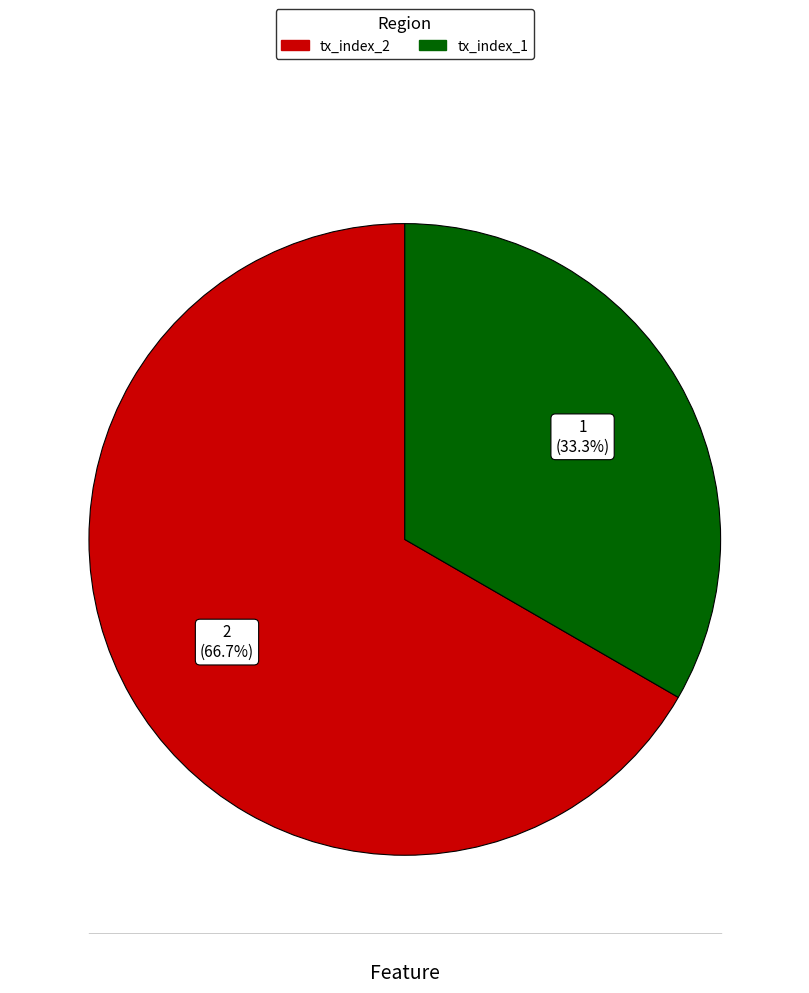

To the nearest percent, what is the difference between the largest and smallest slice percentages?

33%